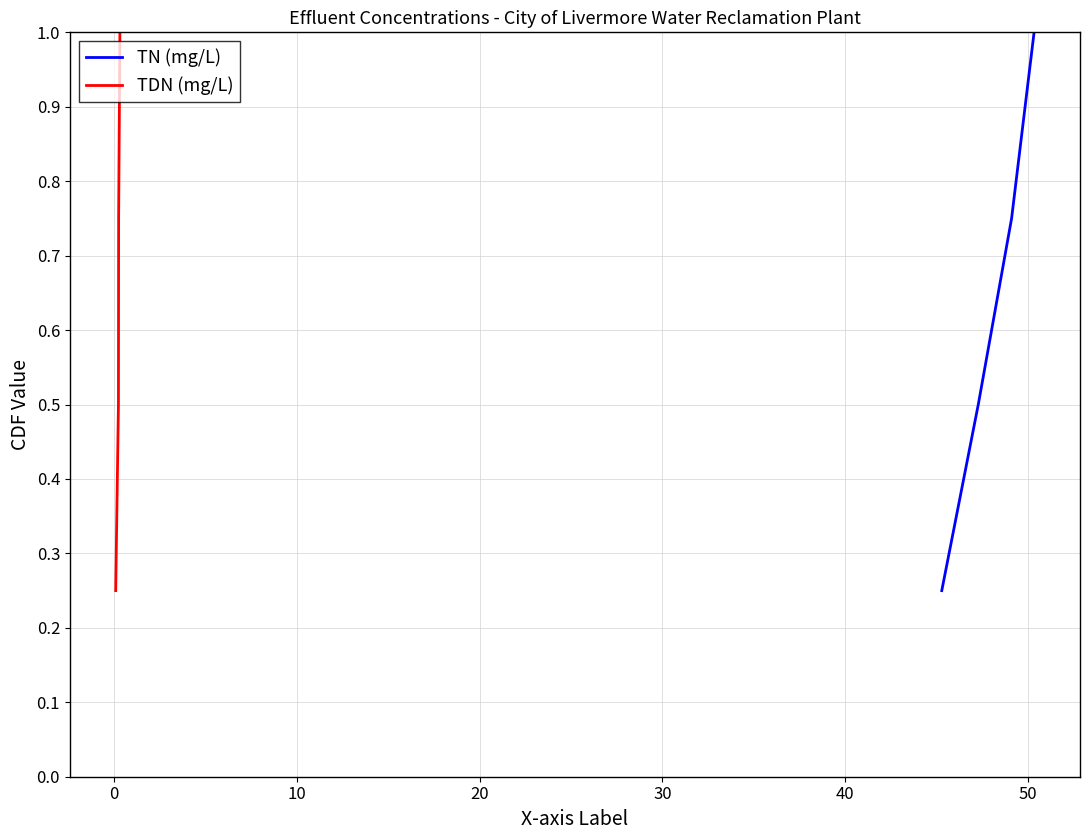

What is the difference between the maximum and minimum values in the TDN (mg/L) series?

0.8